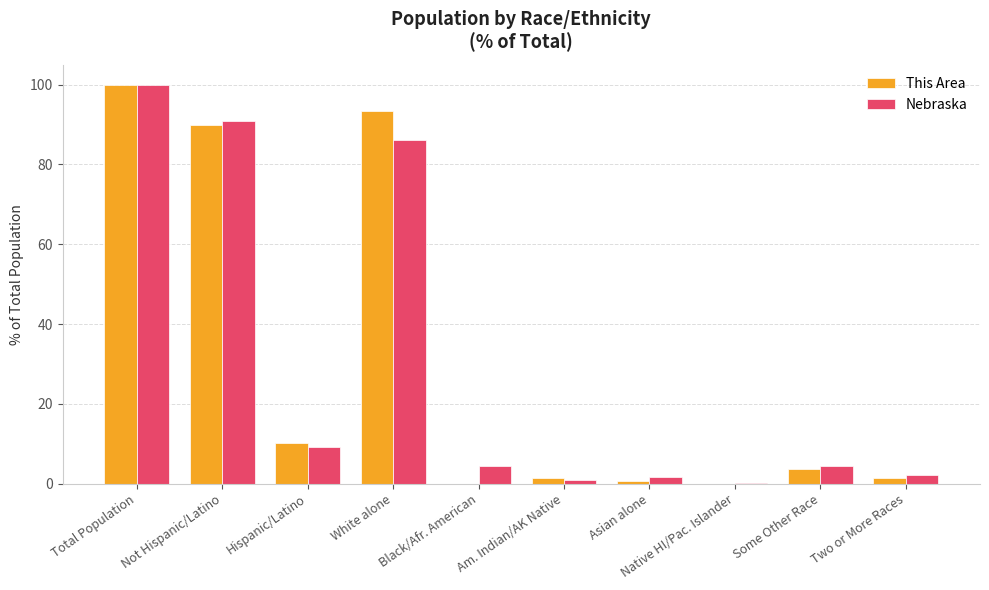

Does the chart contain stacked bars?

No